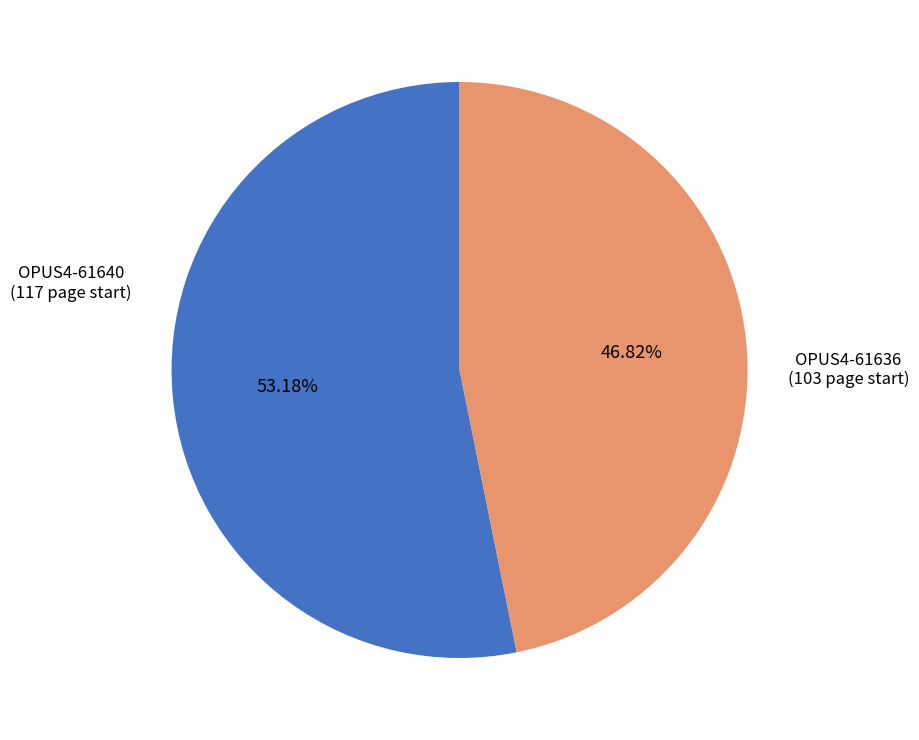

Combined, what portion of the pie is OPUS4-61640 and OPUS4-61636?

100.0%